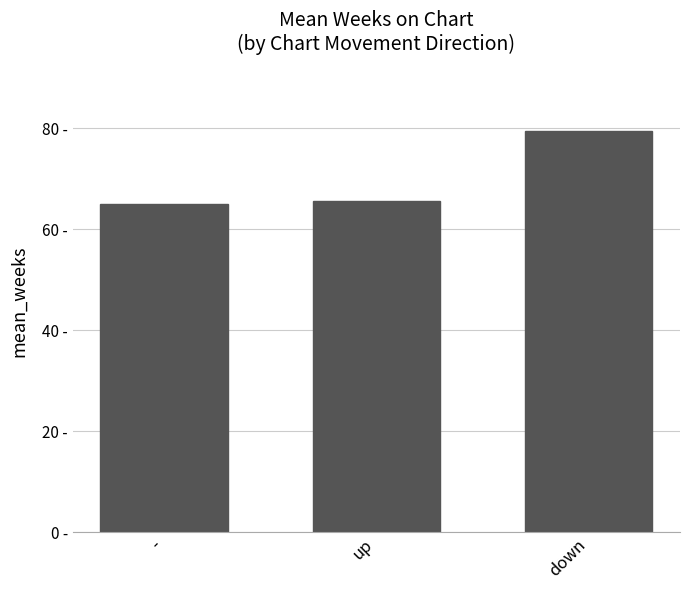

How many data points are above 65?

2